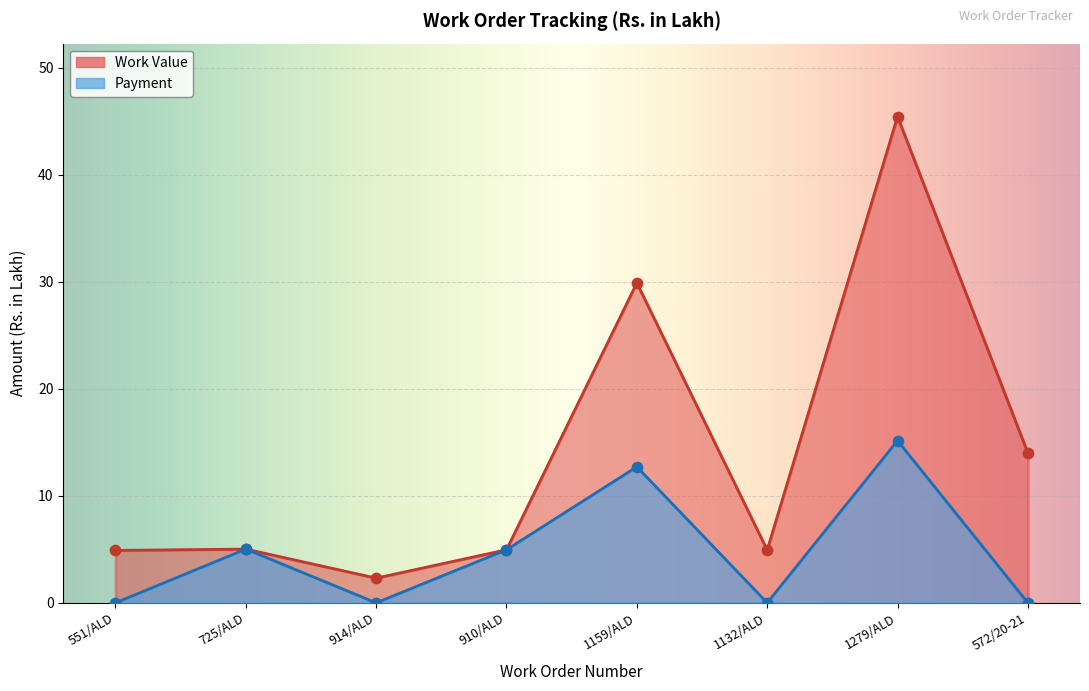

Which series reaches the maximum Y coordinate?

Work Value